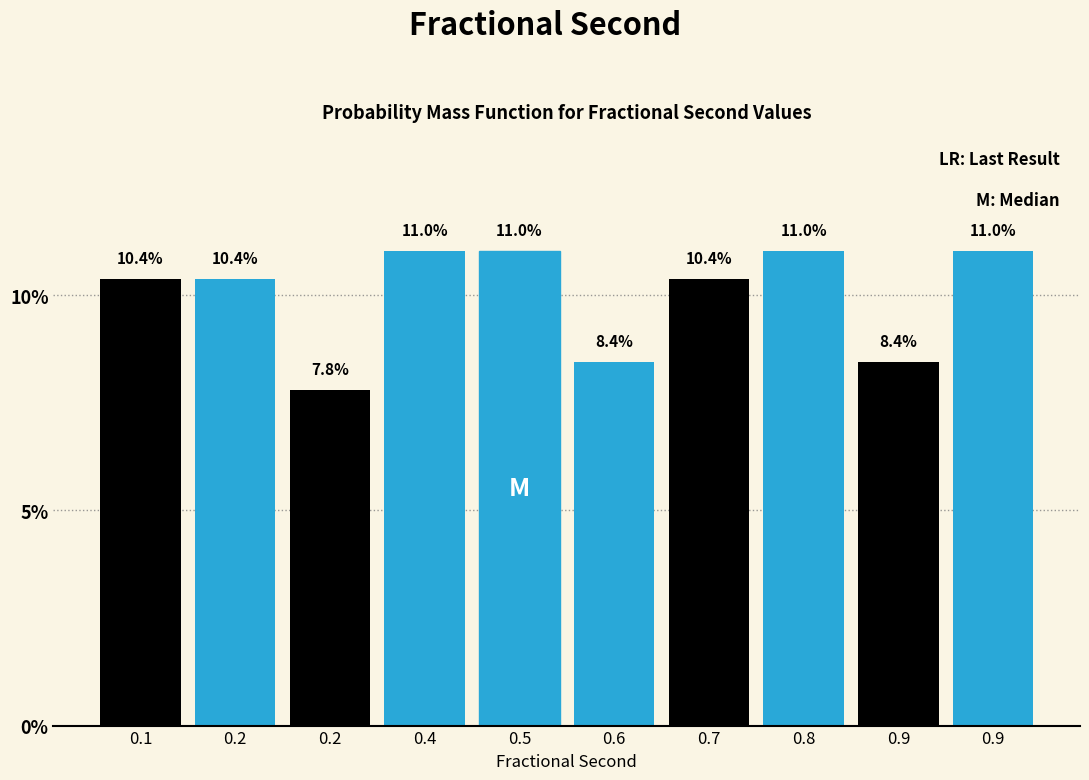

Count the number of data series in this chart.

1